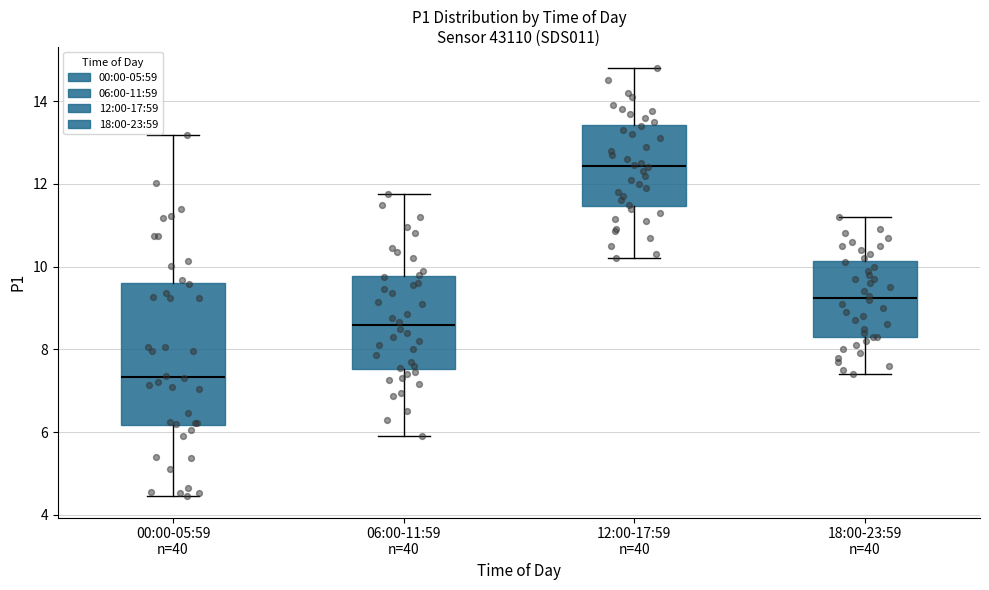

Which box has the highest median line?

12:00-17:59 n=40